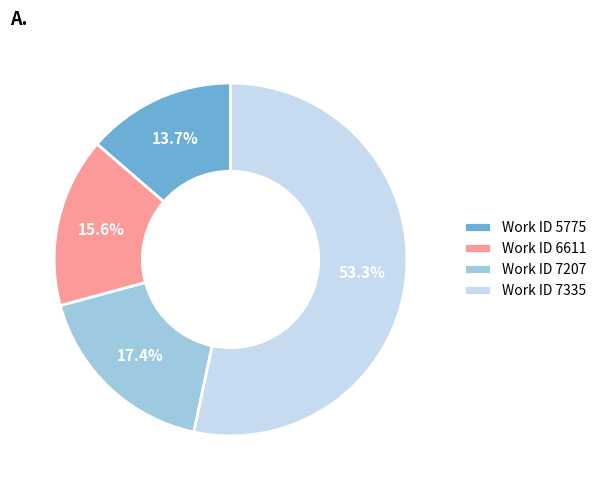

What portion of the pie excludes Work ID 7335?

46.7%